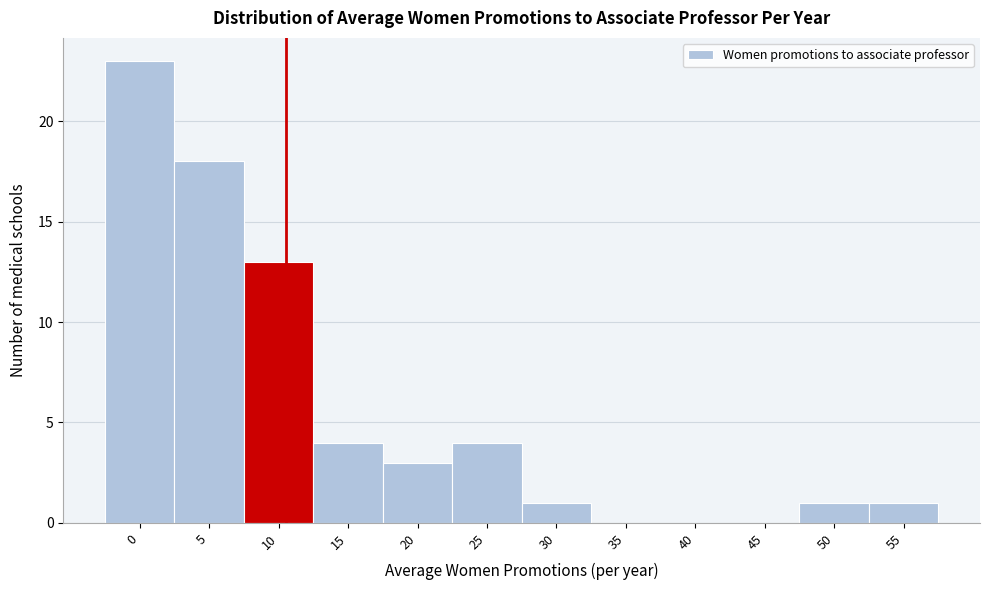

Reading left to right, transcribe all the data shown in this chart.

0=23	5=18	10=13	15=4	20=3	25=4	30=1	35=0	40=0	45=0	50=1	55=1